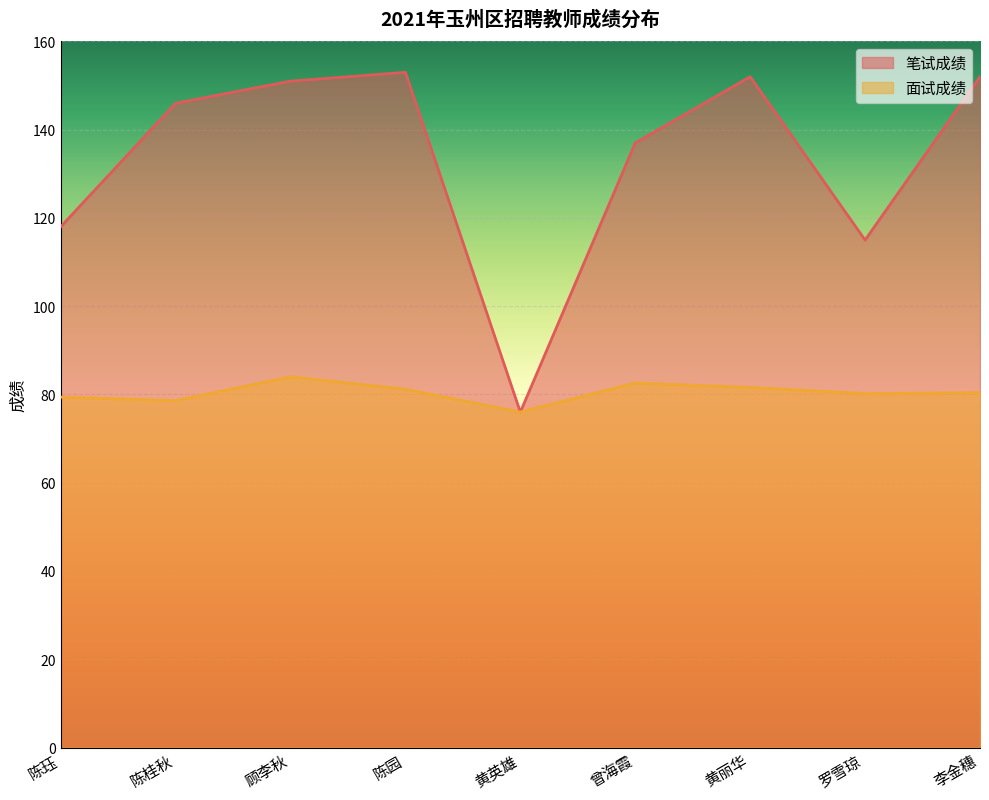

What is the average value of the 面试成绩 series?

80.4